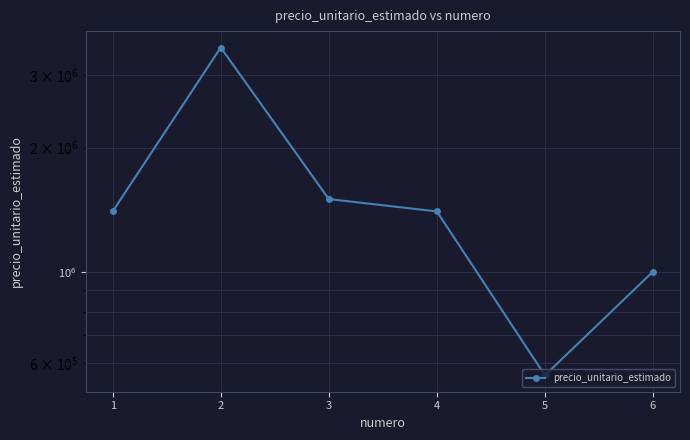

How many lines are shown in the chart?

1